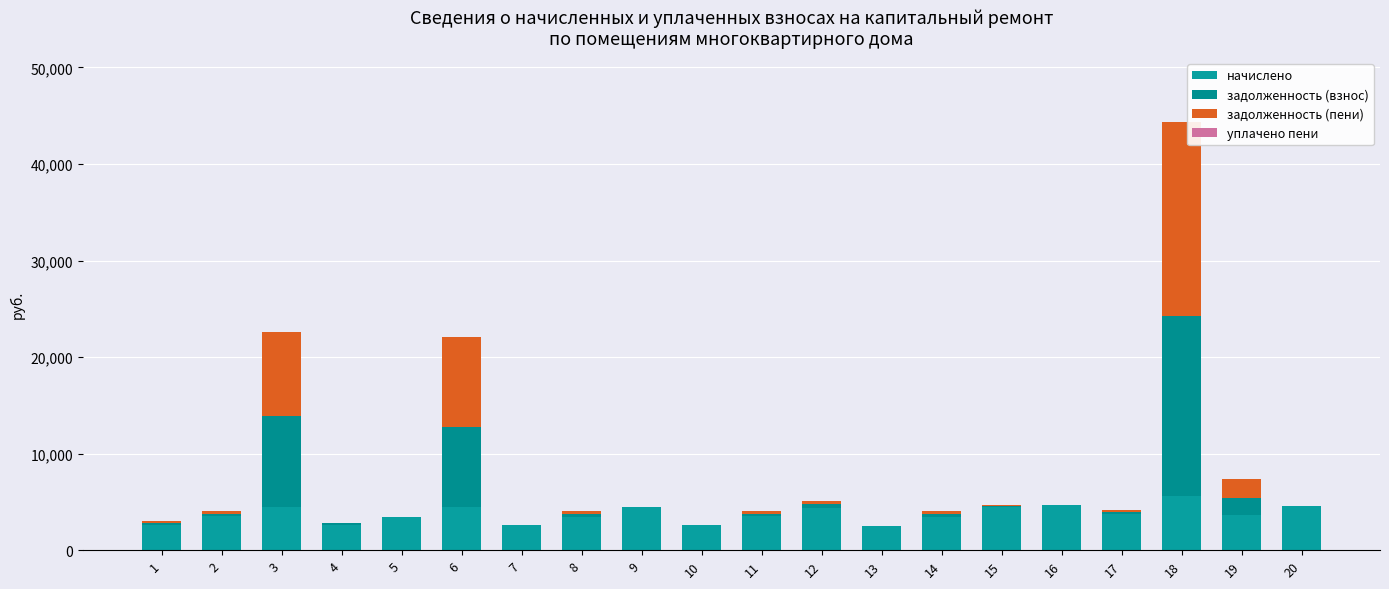

At which label does начислено first exceed 3660?

3